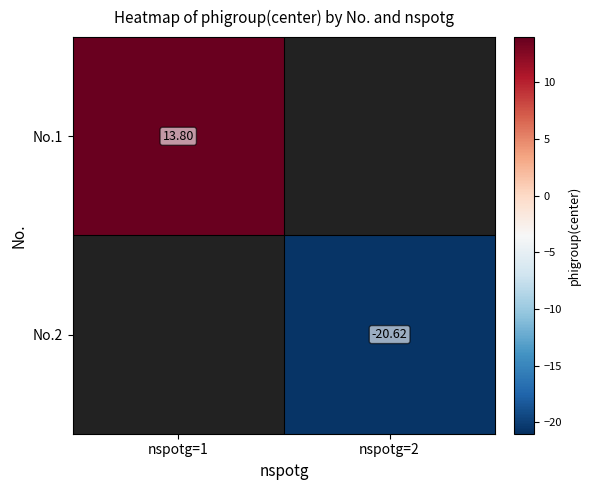

List the series in order of their overall mean, highest first.

No.1, No.2